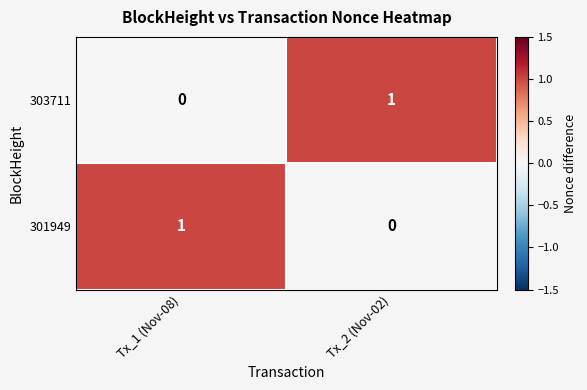

Rank the categories by 301949 value from highest to lowest.

Tx_1 (Nov-08), Tx_2 (Nov-02)